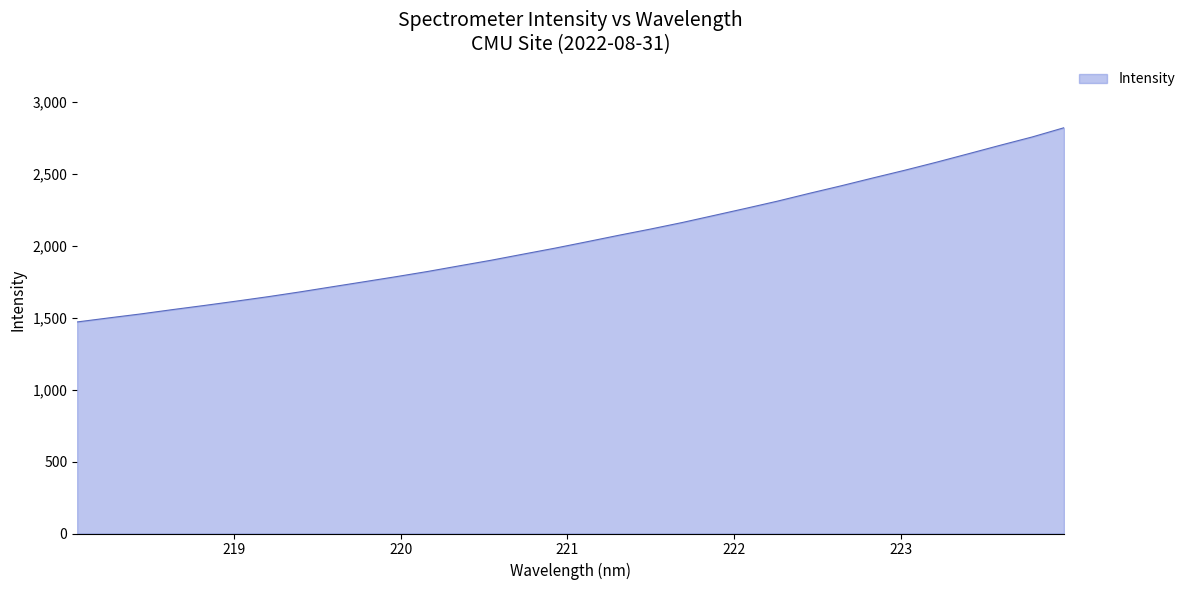

What is the difference between the maximum and minimum values?

1350.7